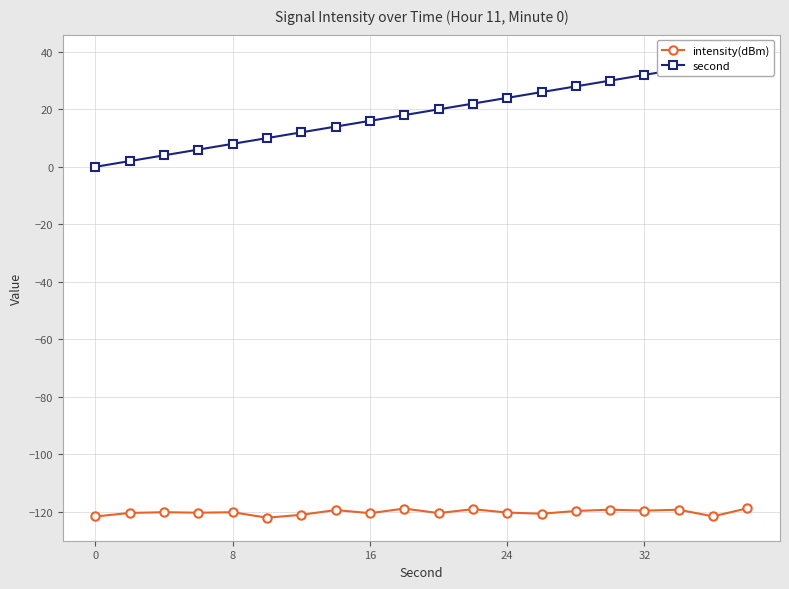

How many values in second are above zero?

19